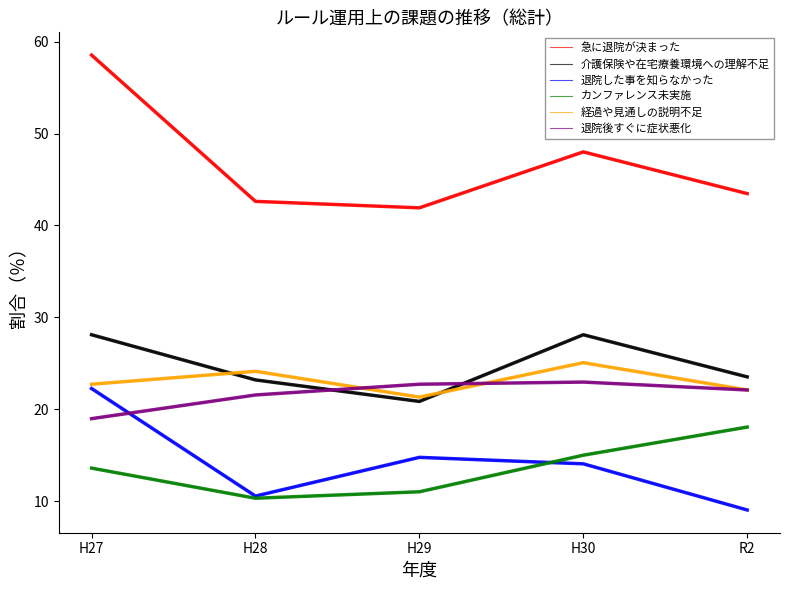

Where is the first local maximum for 急に退院が決まった?

H30